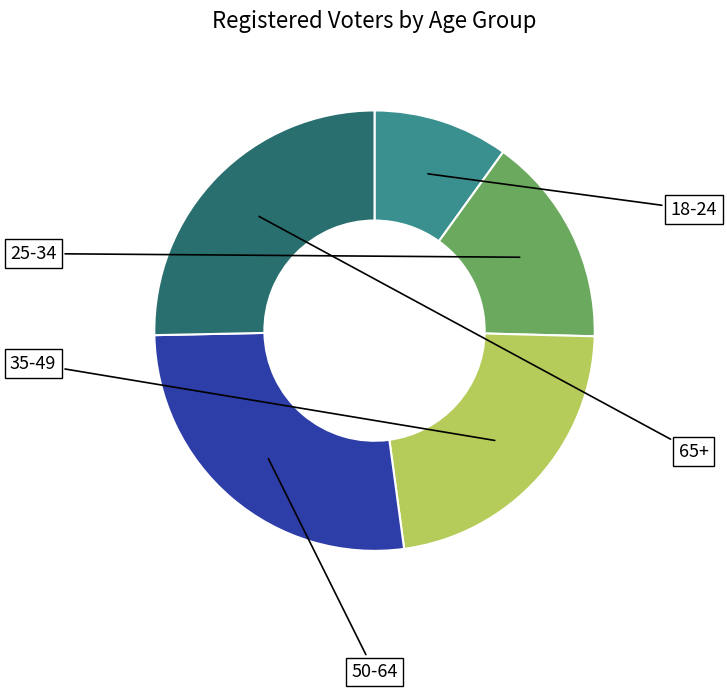

Is there any slice that represents more than half of the pie?

No